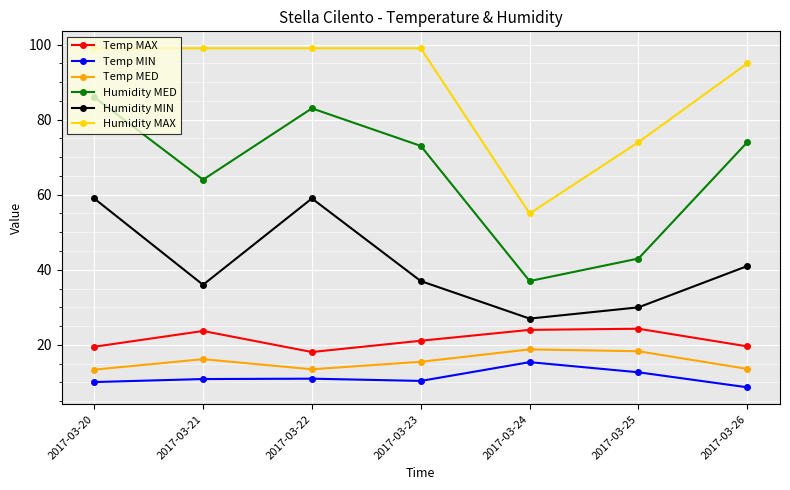

List the series in order of their peak value, highest first.

Humidity MAX, Humidity MED, Humidity MIN, Temp MAX, Temp MED, Temp MIN